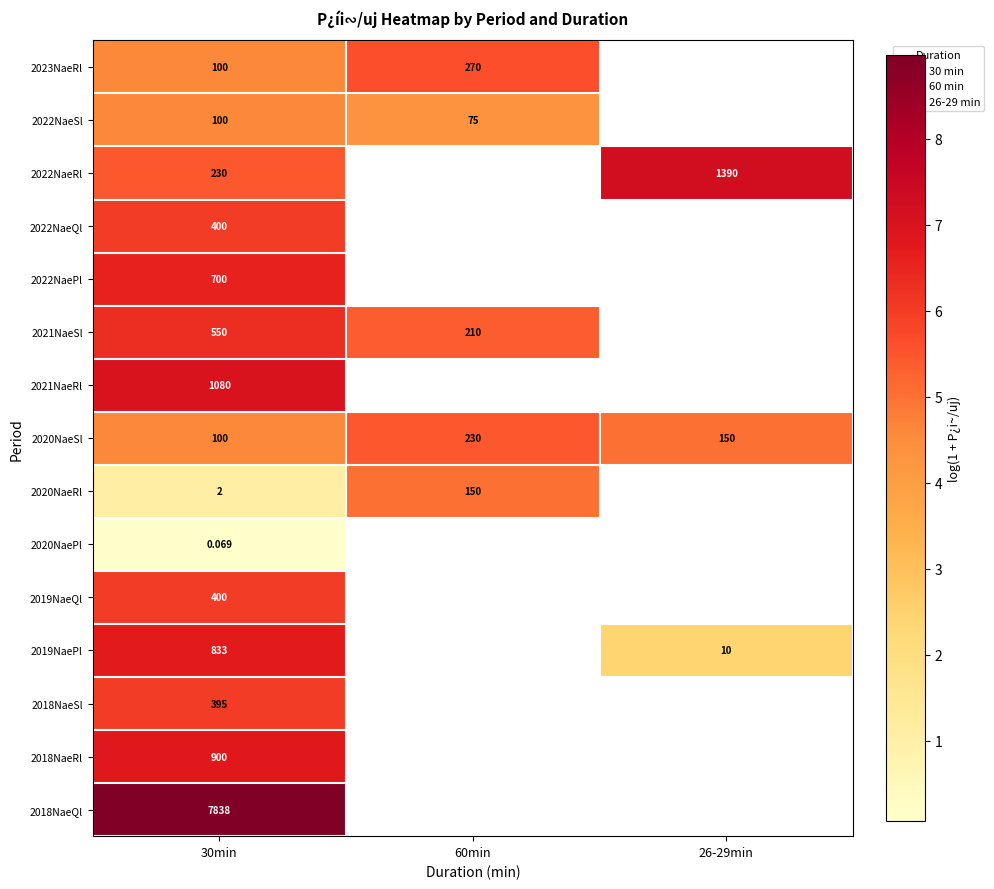

What is the maximum value shown in the chart?

9.0